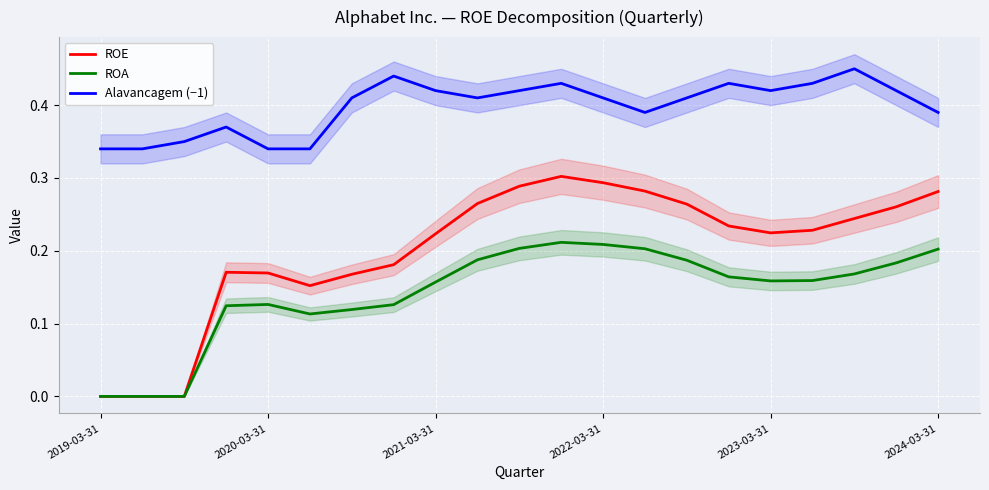

True or false: ROA and ROE intersect in this chart.

False